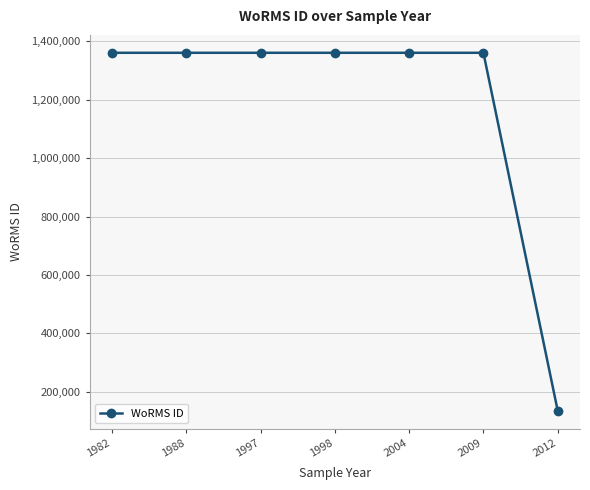

What is the value of the 3rd point from the left?

1361174